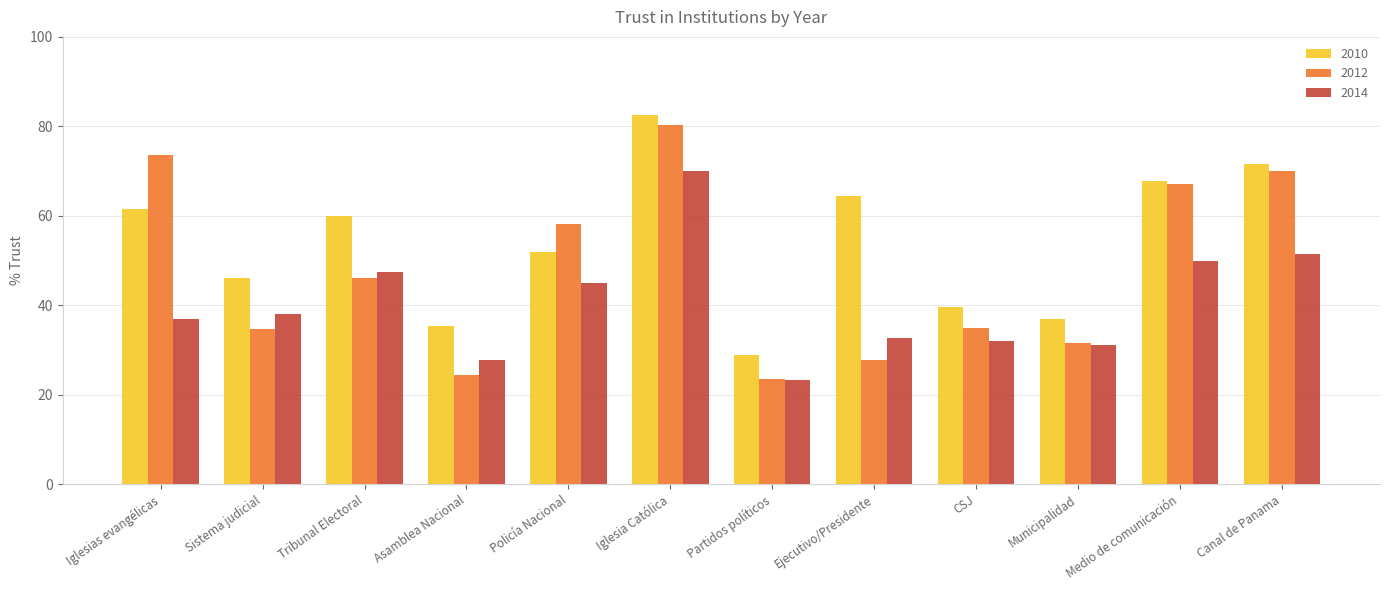

What is the average value of the 2012 series?

47.7